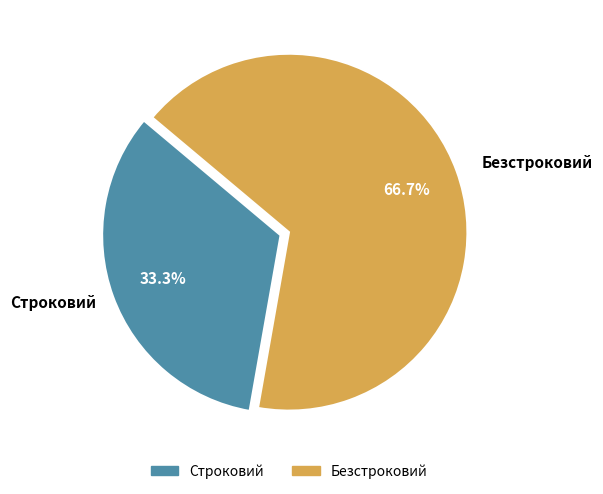

Does Безстроковий represent more than half of the total?

Yes